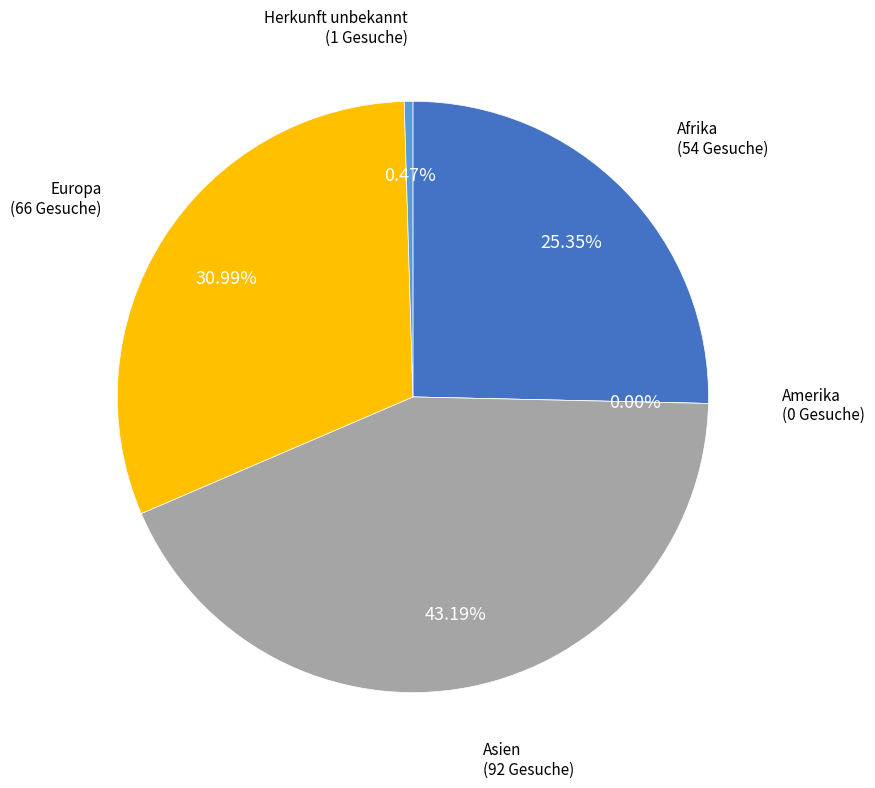

Which category has the smallest portion of the pie?

Amerika